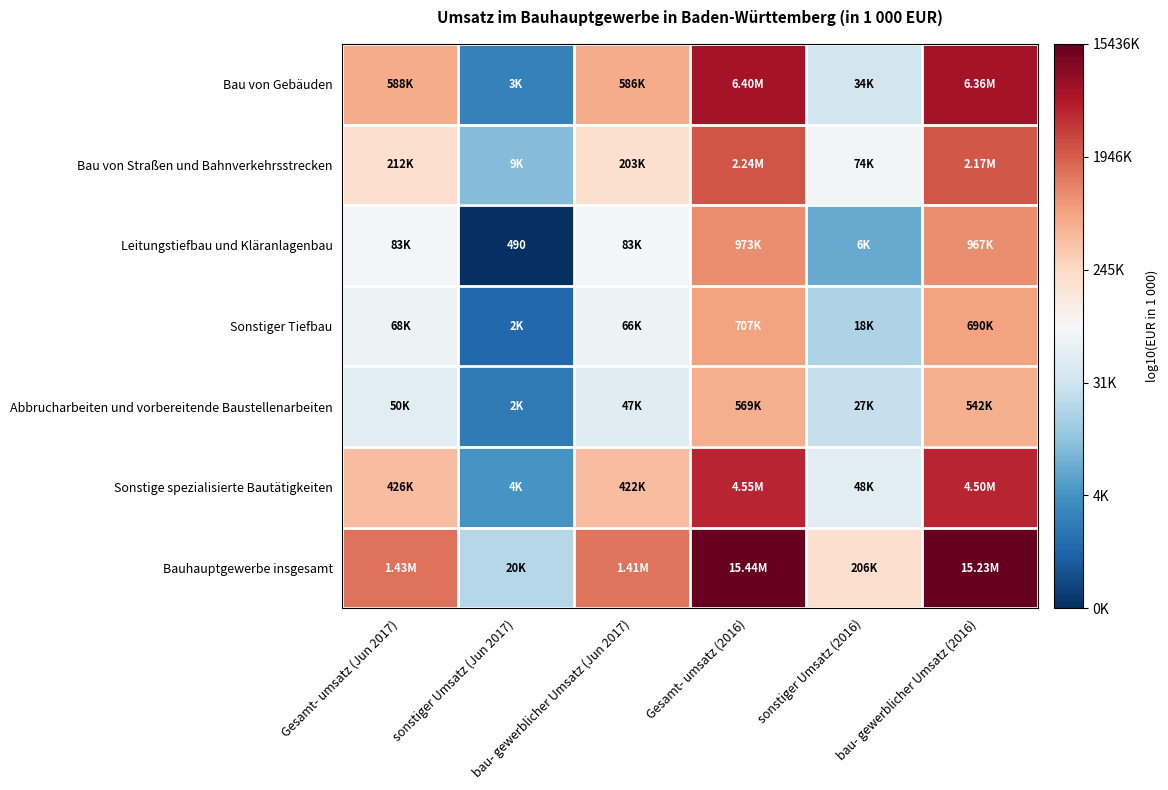

Which has a higher value, Gesamt- umsatz (Jun 2017) or bau- gewerblicher Umsatz (2016)?

bau- gewerblicher Umsatz (2016)